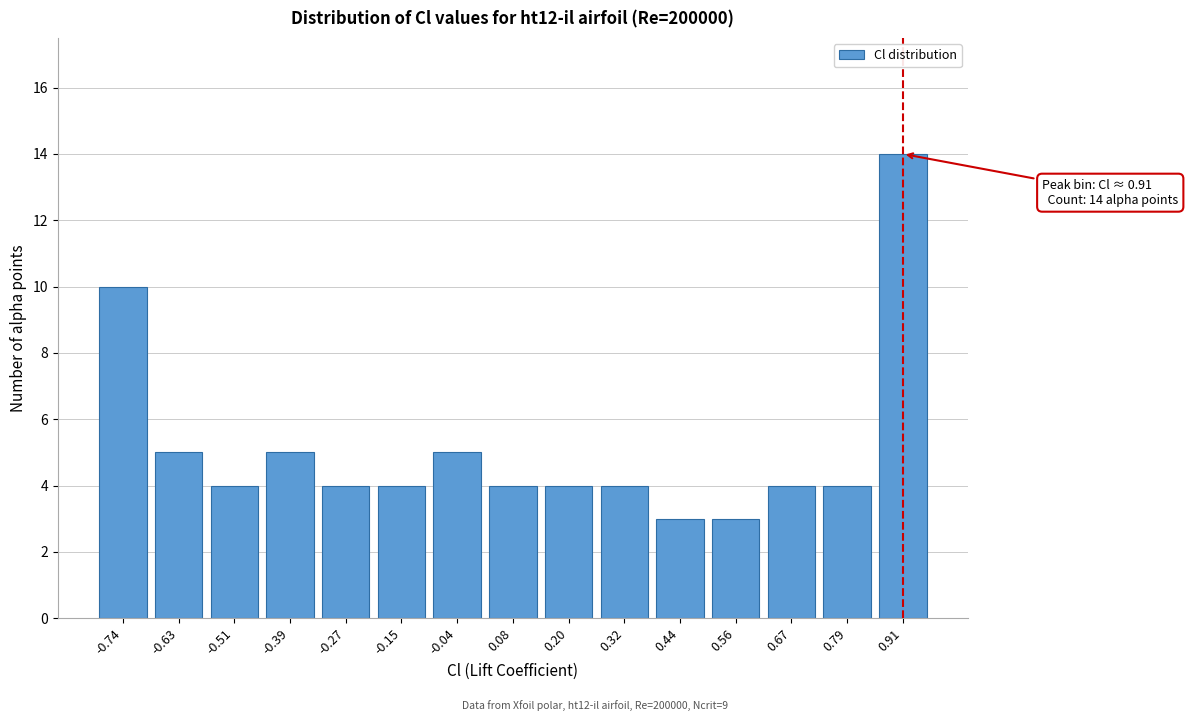

Reading right to left, extract all data points from this chart.

0.91=14	0.79=4	0.67=4	0.56=3	0.44=3	0.32=4	0.20=4	0.08=4	-0.04=5	-0.15=4	-0.27=4	-0.39=5	-0.51=4	-0.63=5	-0.74=10